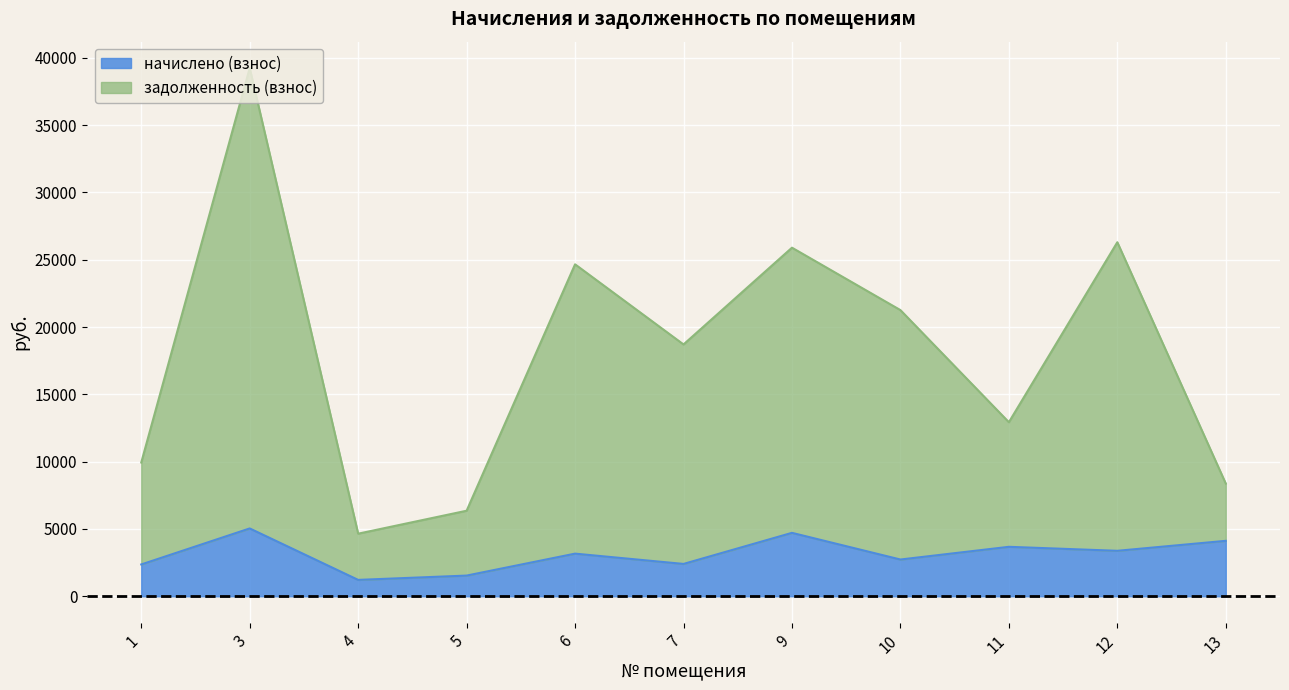

Where is the first local maximum for задолженность (взнос)?

3